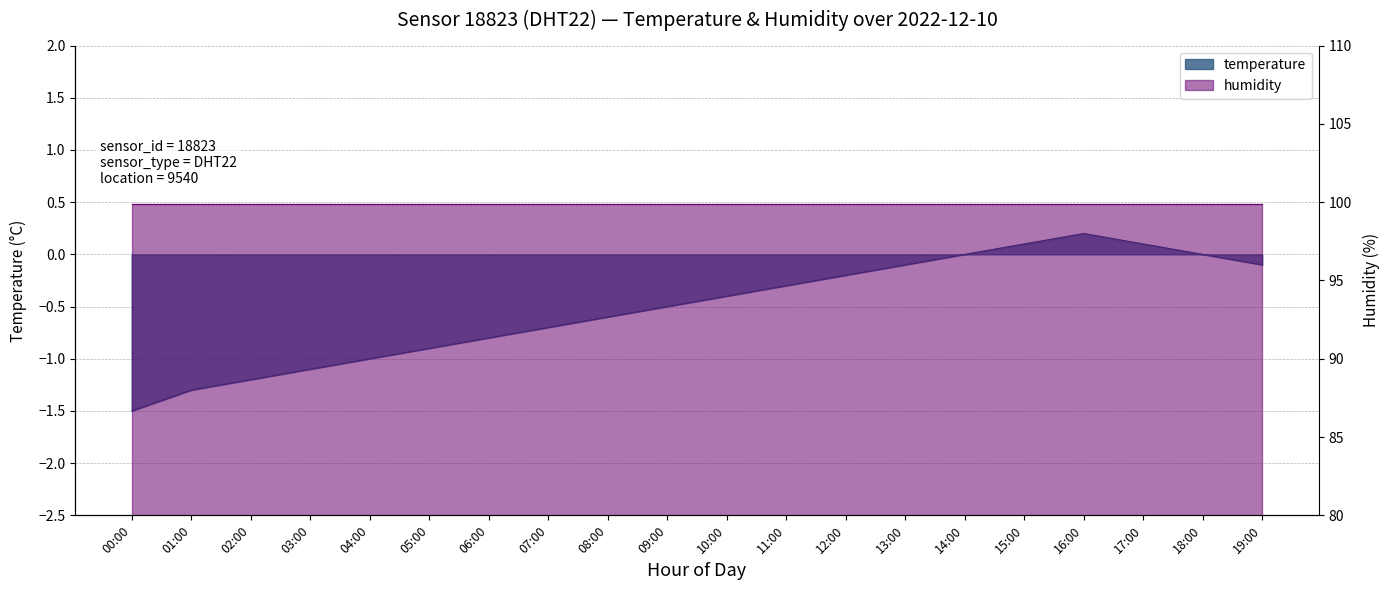

What is the difference between the maximum and minimum values?

1.7